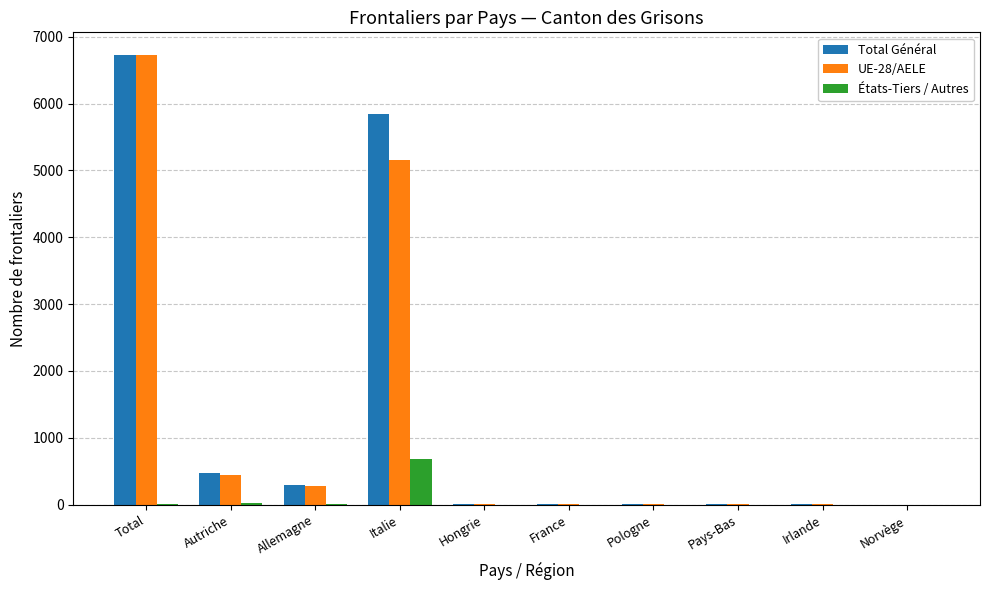

What is the total value across all series at Pologne?

16